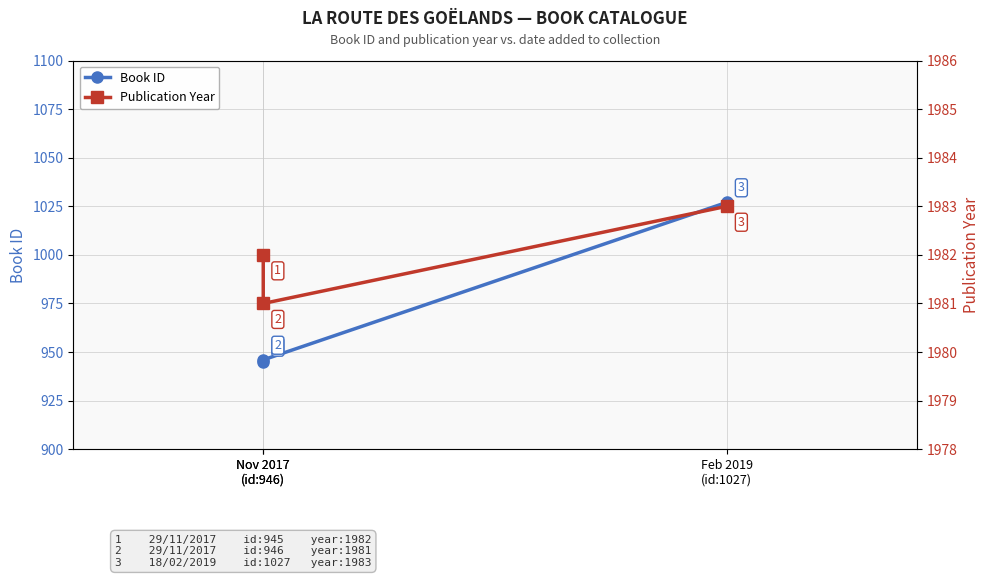

The Book ID series shows 1459 at Feb 2019
(id:1027). True or false?

False